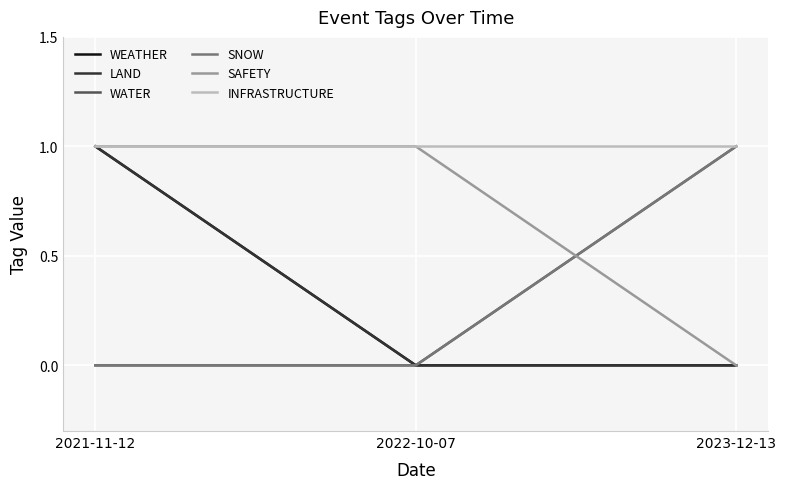

What is the difference between the maximum and minimum values in the SAFETY series?

1